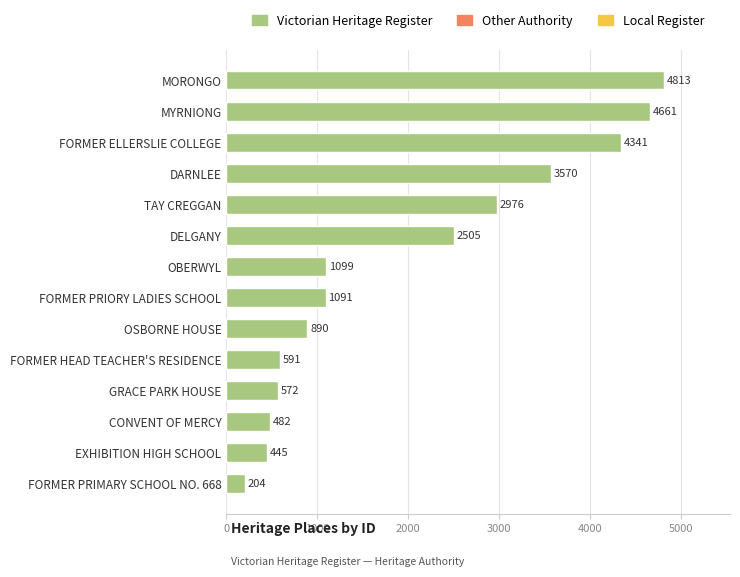

Where is the data nearest to the value 2508?

DELGANY